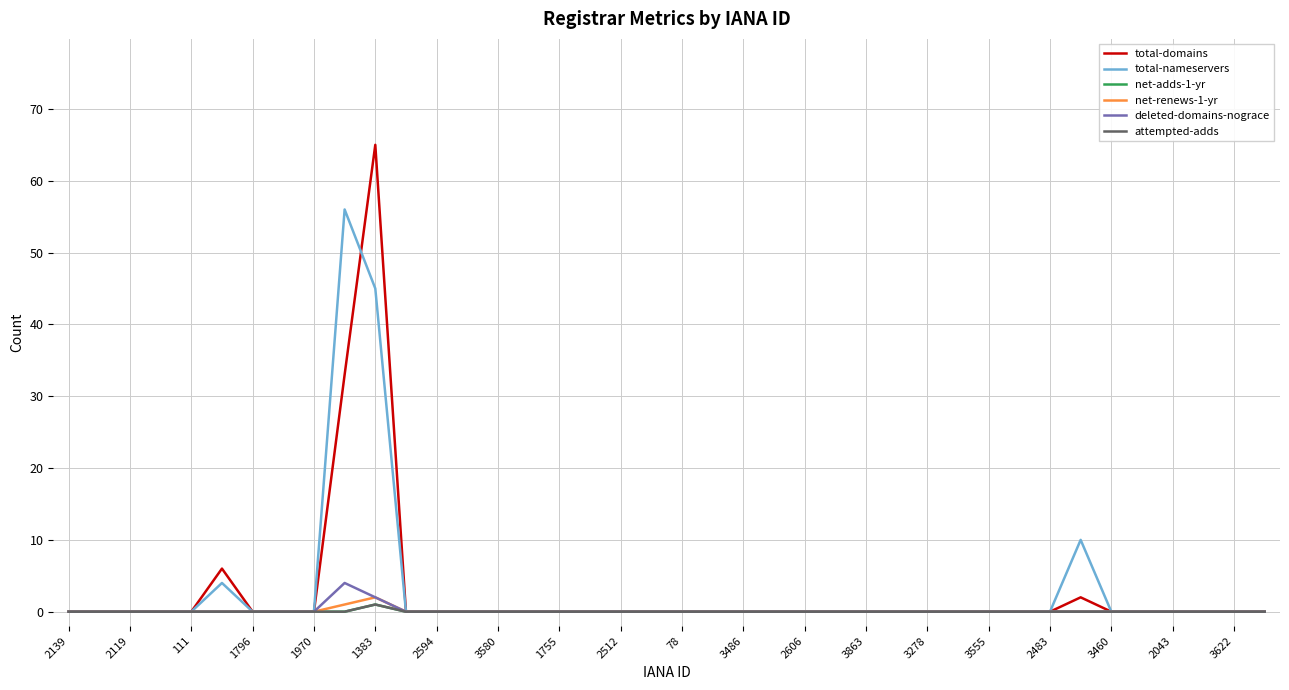

Does the chart have visible grid lines?

Yes